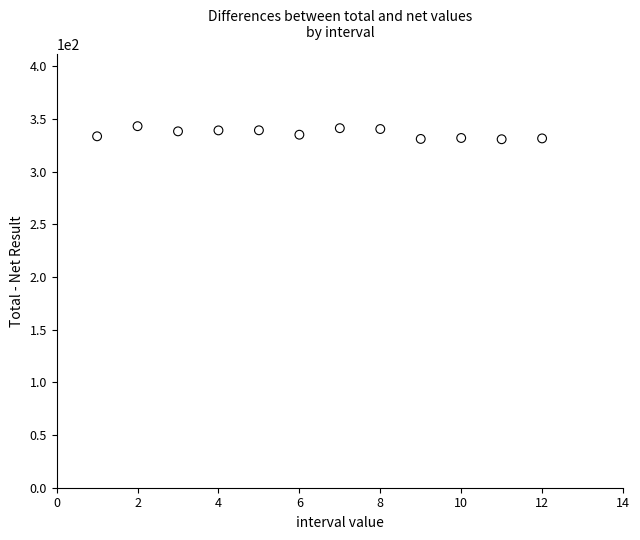

What is the range of X values (max minus min)?

11.0